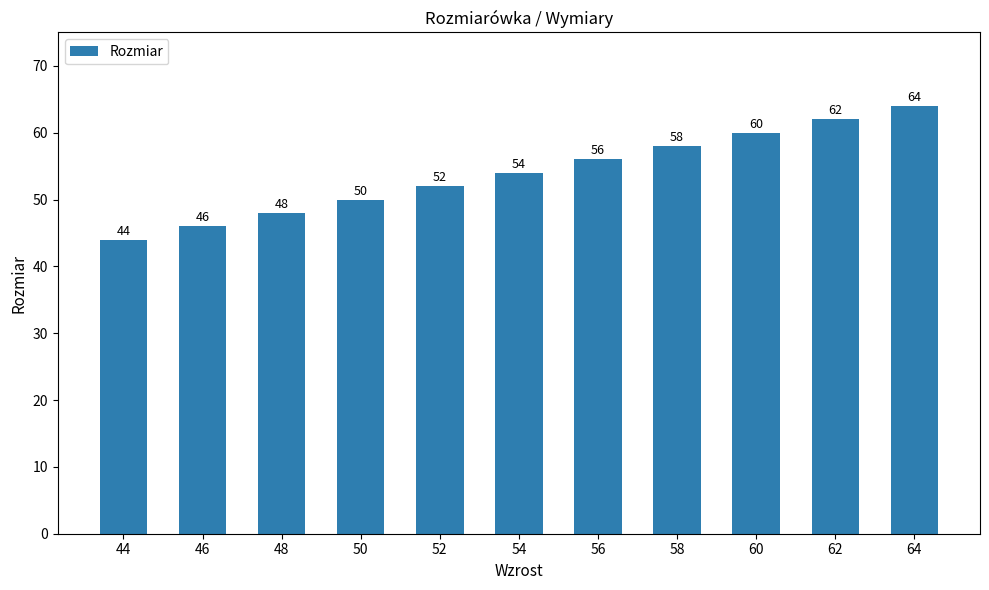

Which category has the lowest value across all series?

44